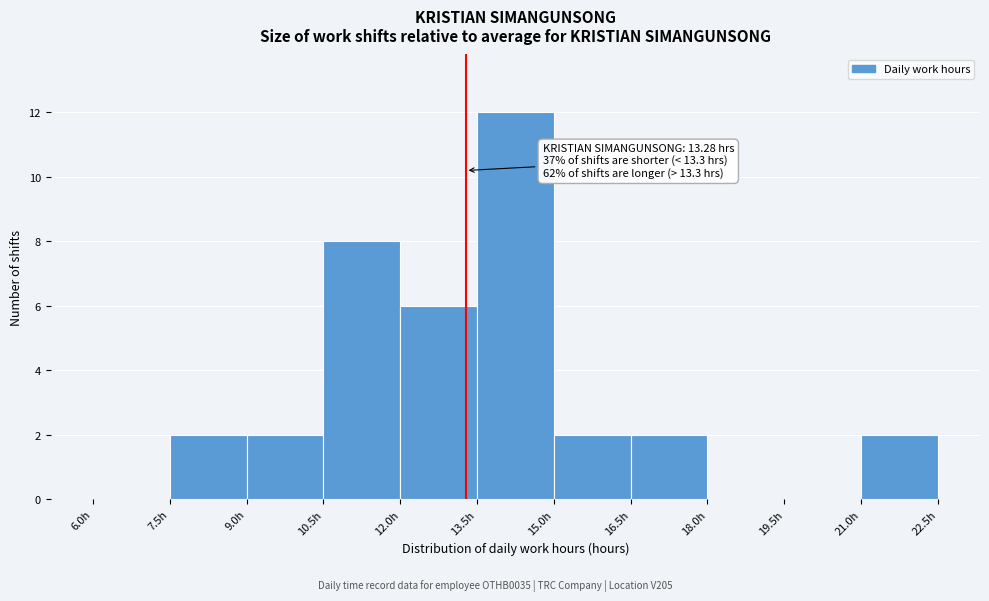

Over which range of the x-axis is the bar tallest?

13.5 to 15.0